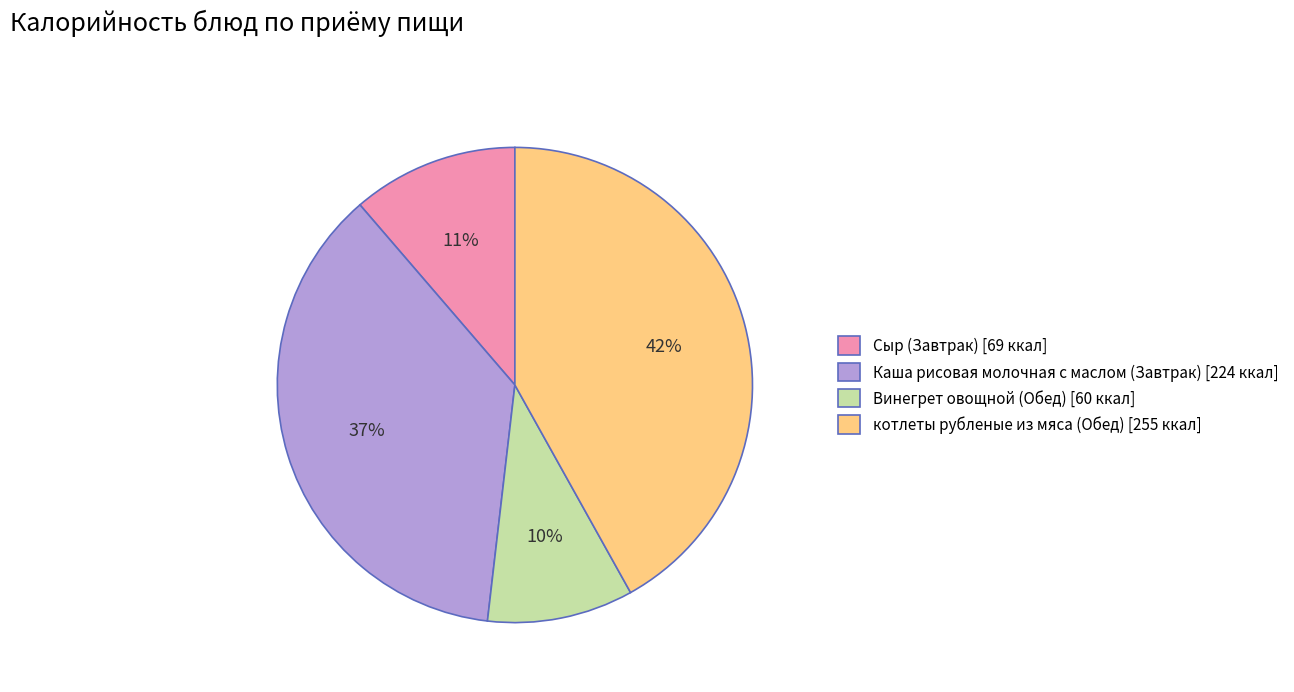

How many segments does this pie chart have?

4